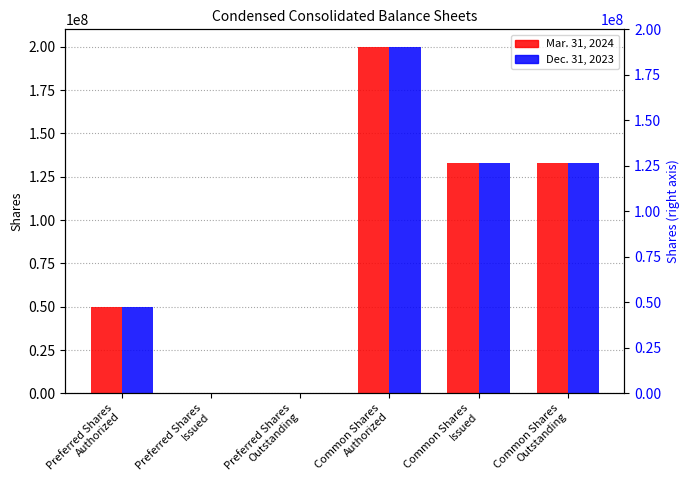

Rank the series by their maximum value, from lowest to highest.

Mar. 31, 2024, Dec. 31, 2023